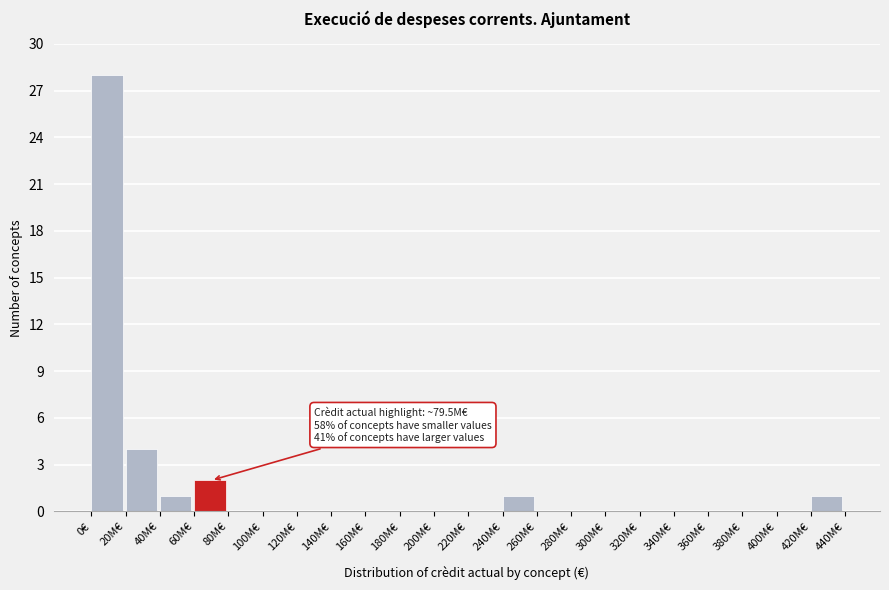

Reading left to right, transcribe all the data shown in this chart.

0€=28	20M€=4	40M€=1	60M€=2	80M€=0	100M€=0	120M€=0	140M€=0	160M€=0	180M€=0	200M€=0	220M€=0	240M€=1	260M€=0	280M€=0	300M€=0	320M€=0	340M€=0	360M€=0	380M€=0	400M€=0	420M€=1